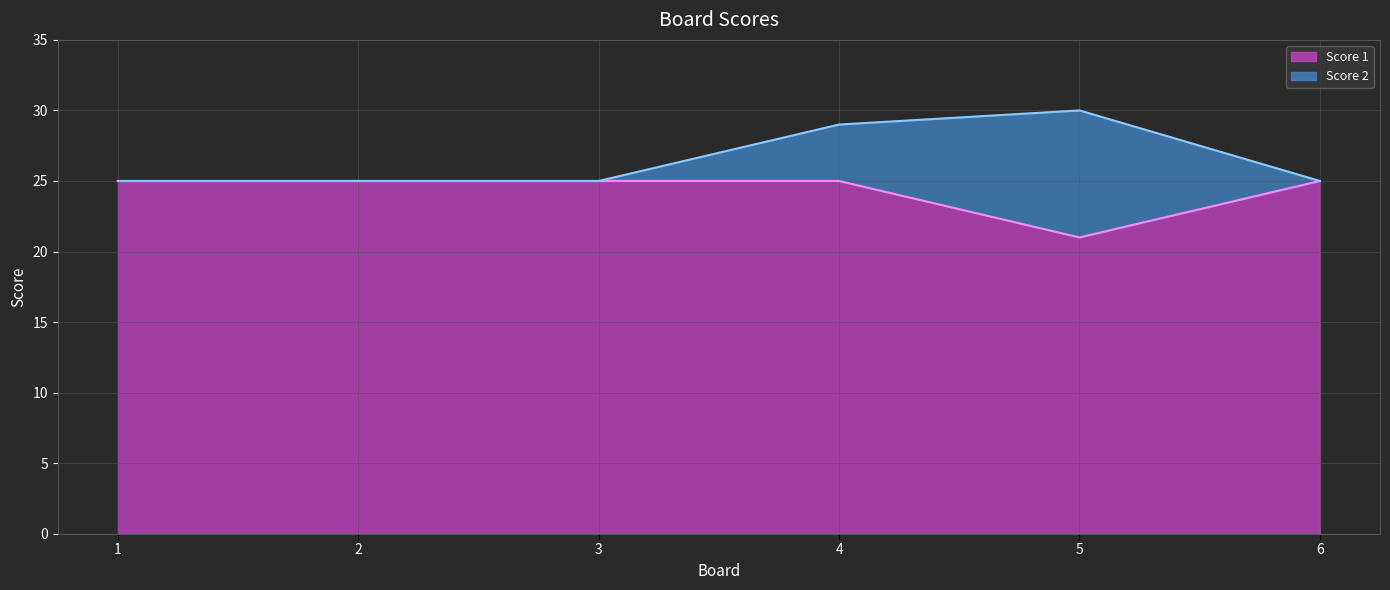

What is the value of the 2nd point from the left?

25